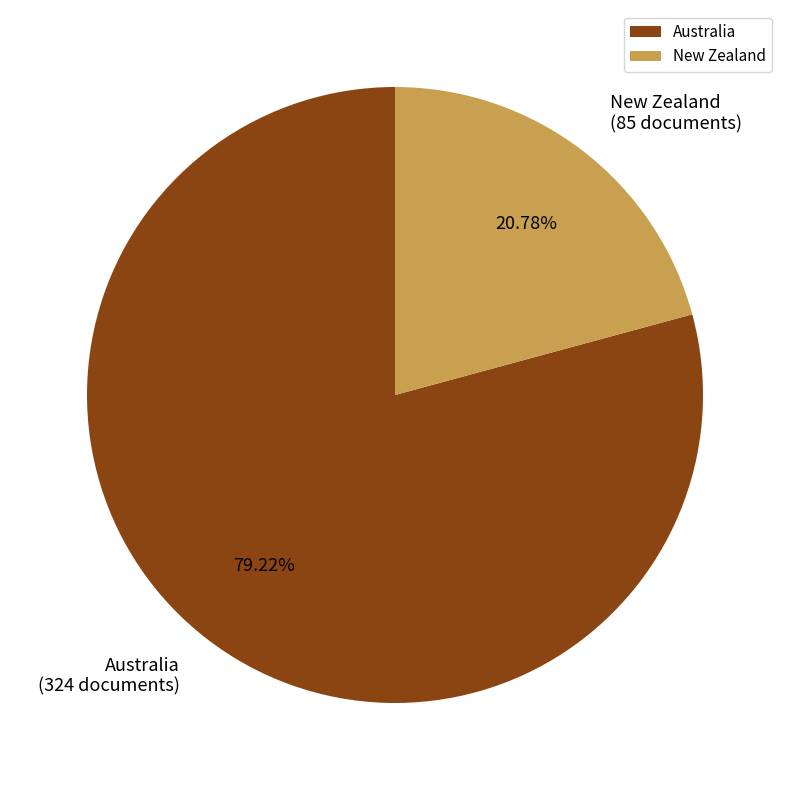

To the nearest percent, what is the combined percentage of New Zealand and Australia?

100%